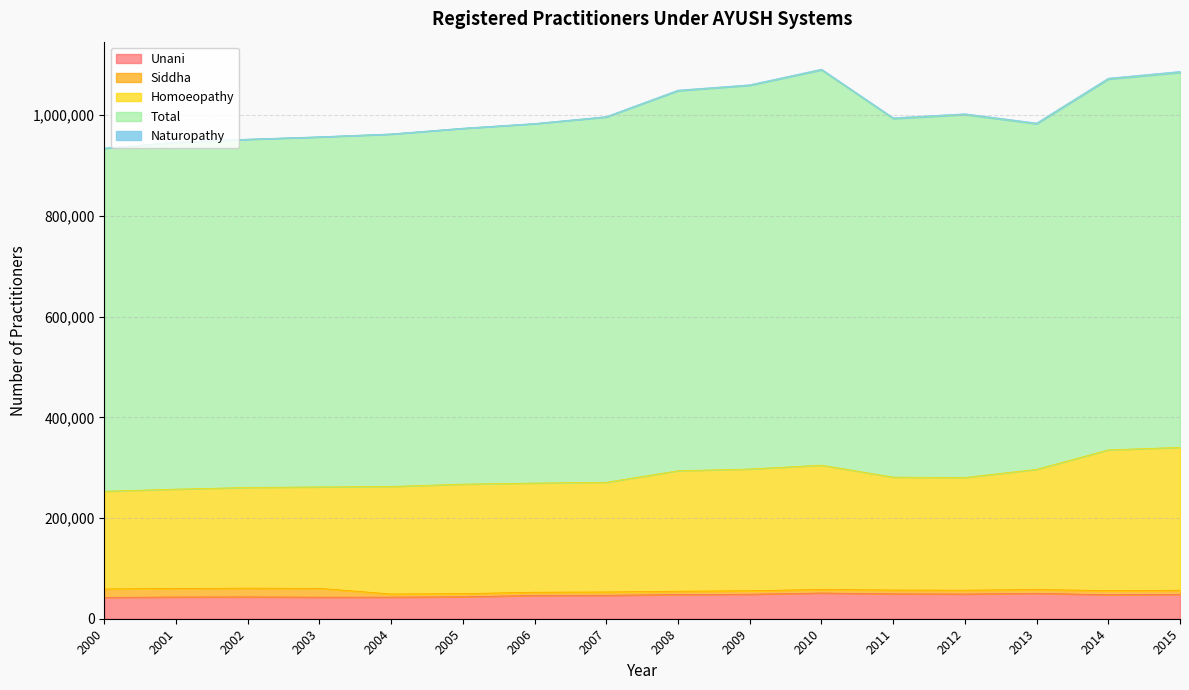

Which series has the largest total across all categories?

Total